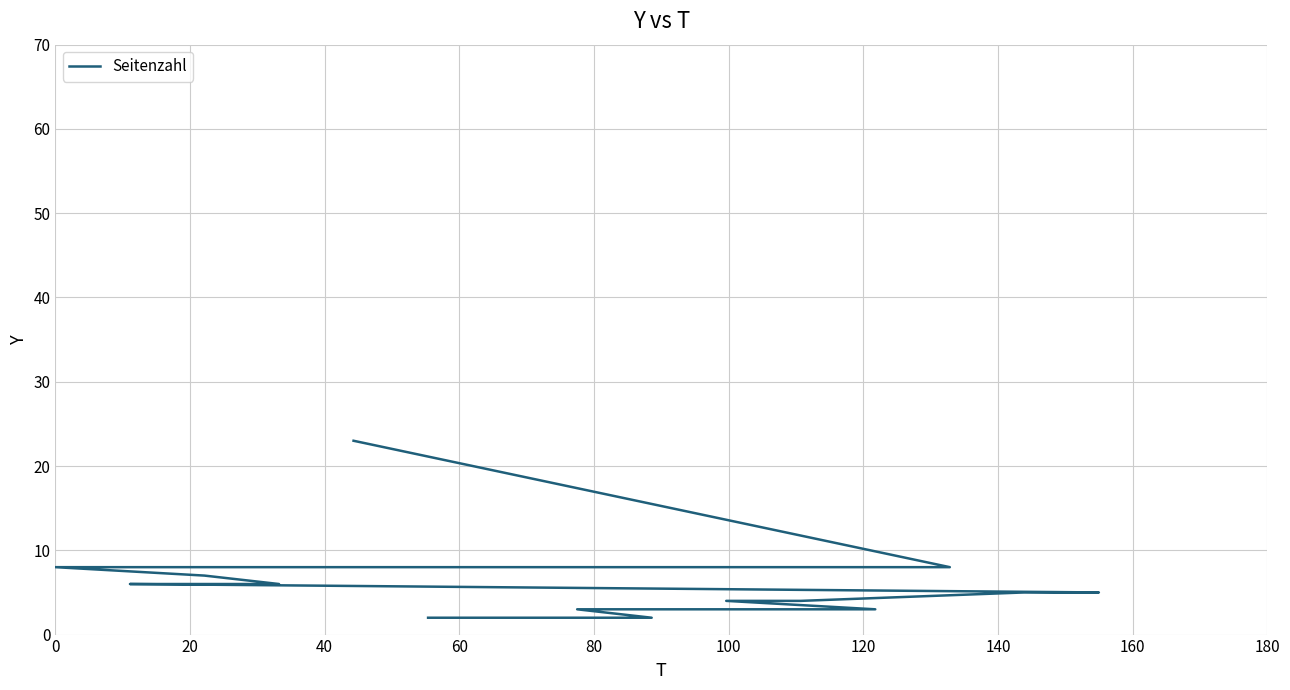

How many data points does each series have?

15